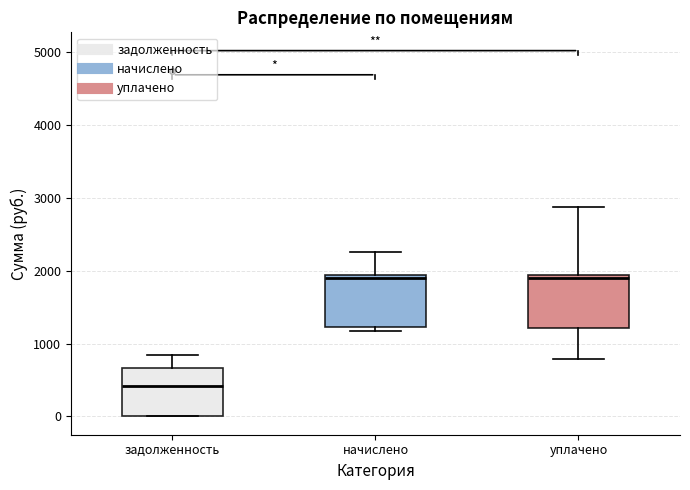

Where does the upper whisker of the box for уплачено end on the y-axis? The values are not printed on the chart, so give them approximately, as read against the axis.

2900